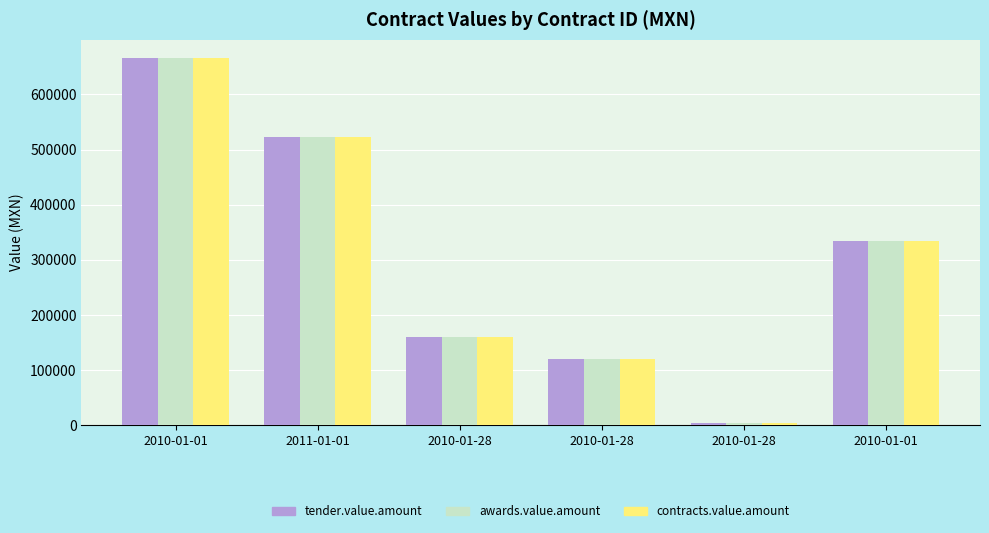

What is the total value across all series at 2010-01-28?

479464.6